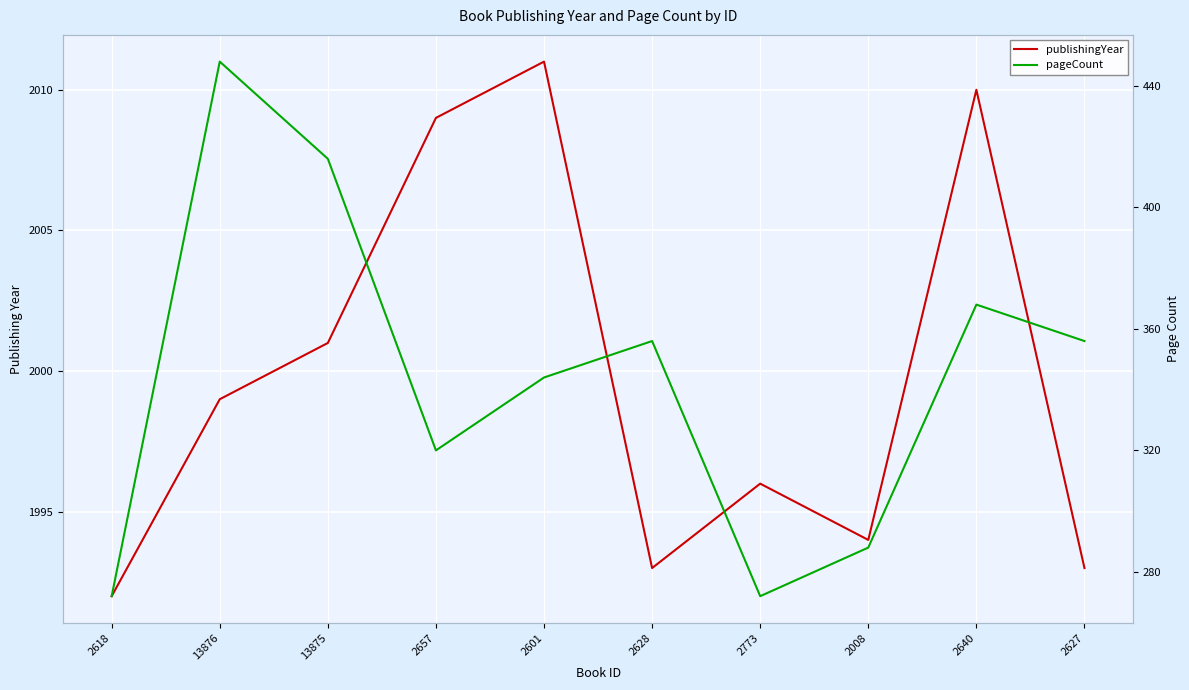

Where does the publishingYear series first go above 1999?

13875